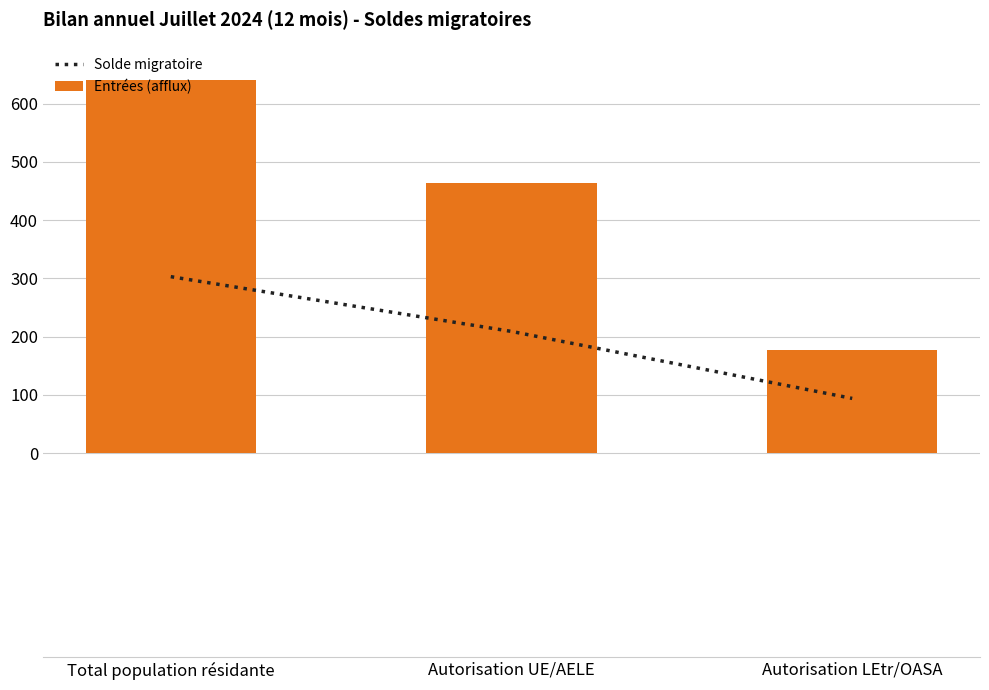

At how many categories does at least one series exceed 631?

1